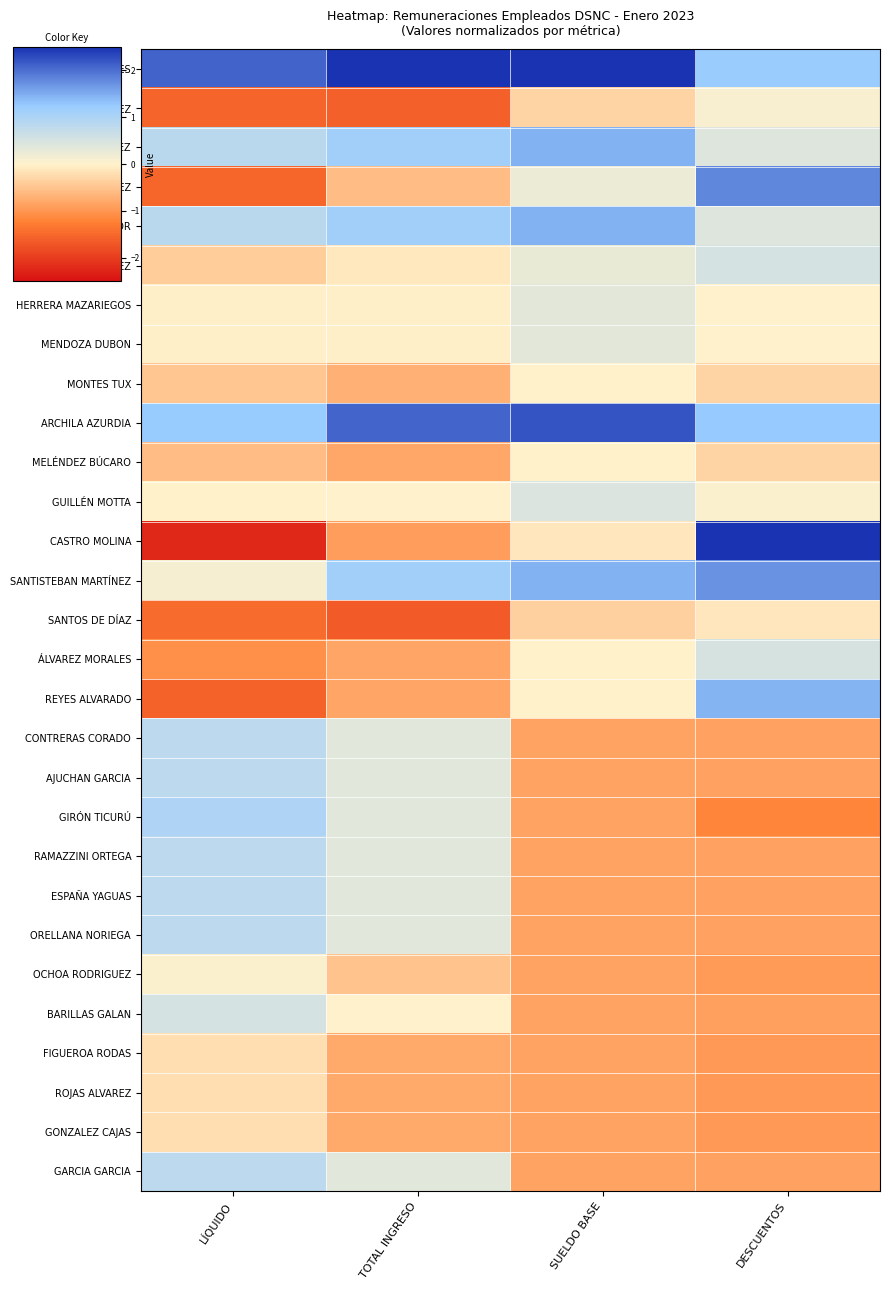

At which category is the sum across all series the highest?

DESCUENTOS